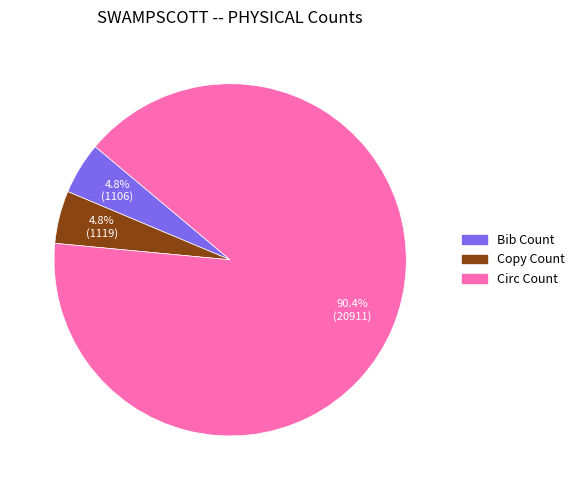

How many segments does this pie chart have?

3